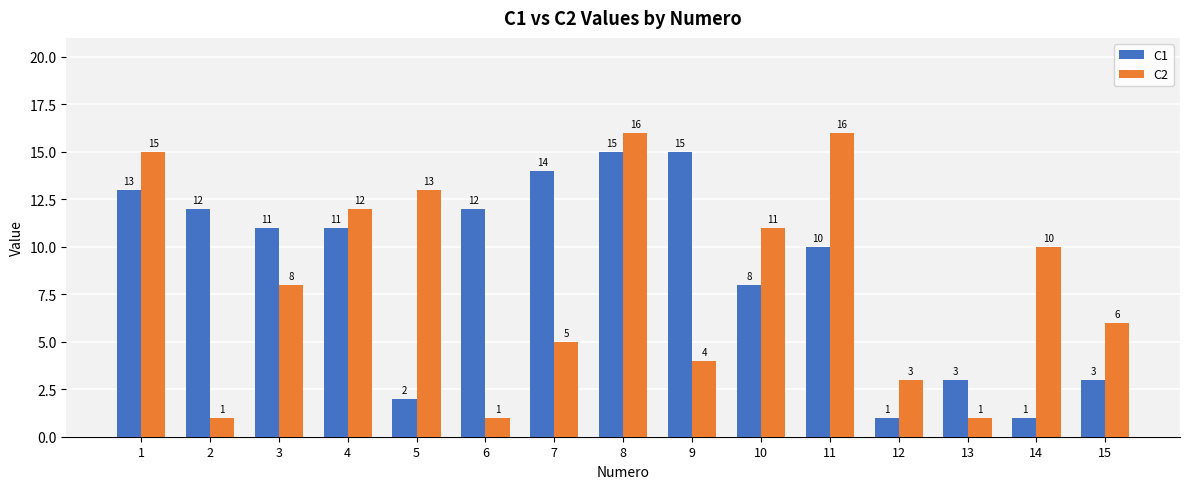

Which series has the largest total across all categories?

C1